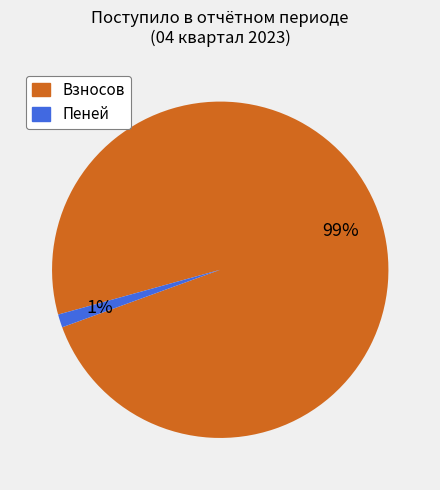

Does any single category account for the majority?

Yes